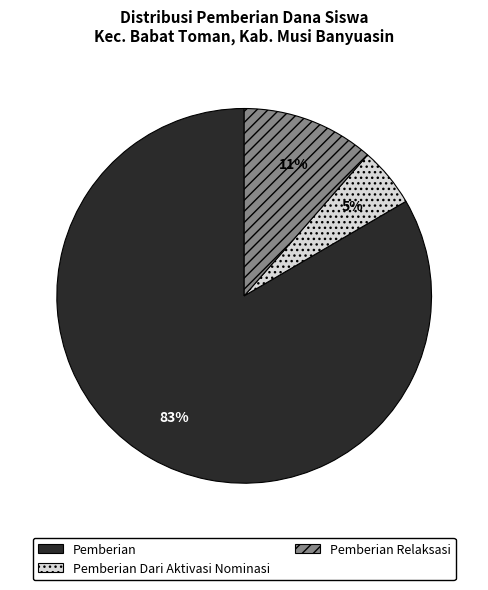

To the nearest percent, what portion does Pemberian Dari Aktivasi Nominasi represent?

5%